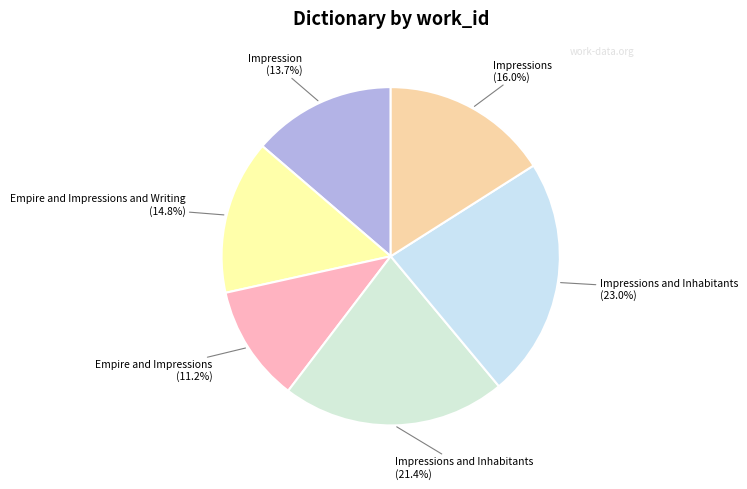

Is there a majority slice in this chart?

No